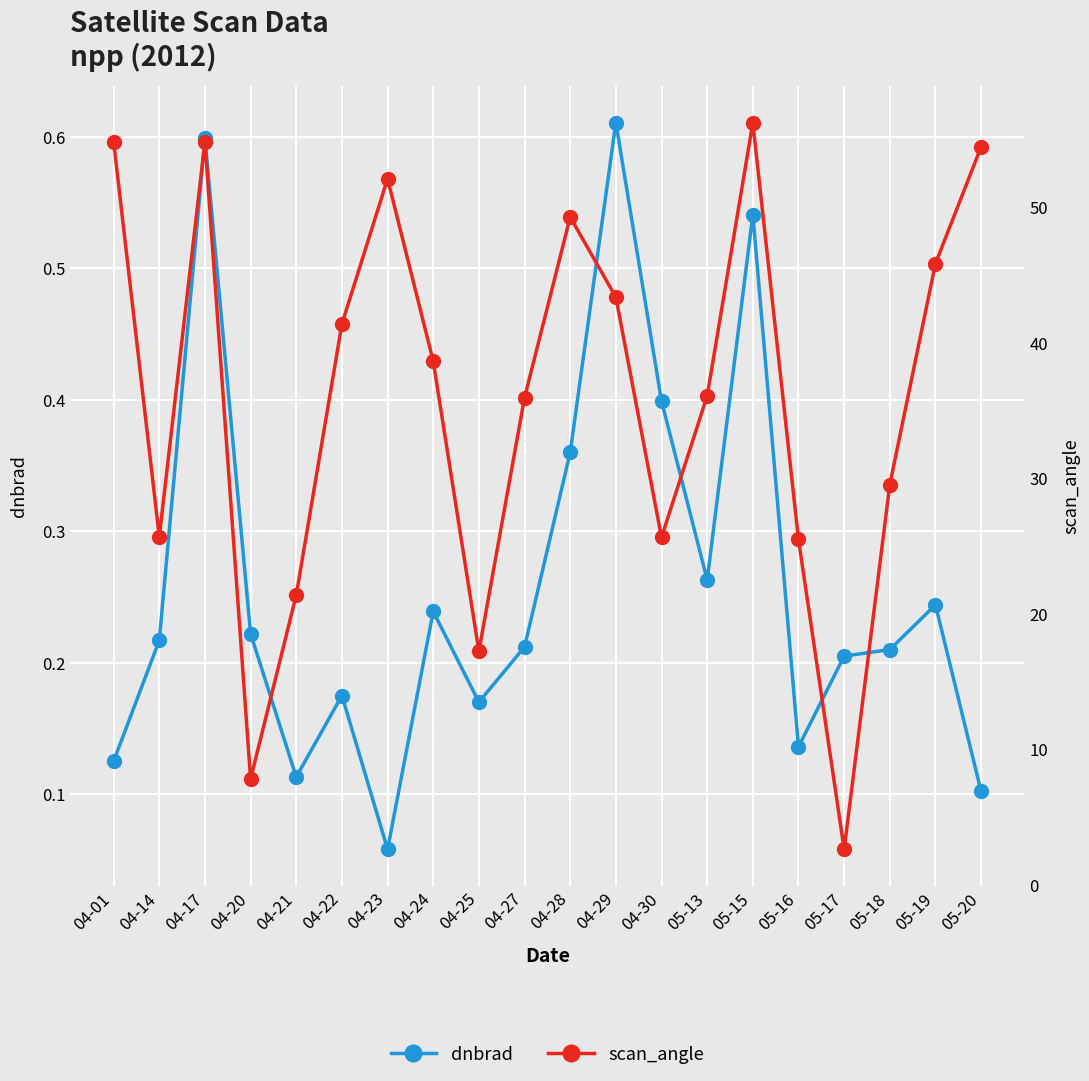

What is the highest value of the scan_angle series?

56.3